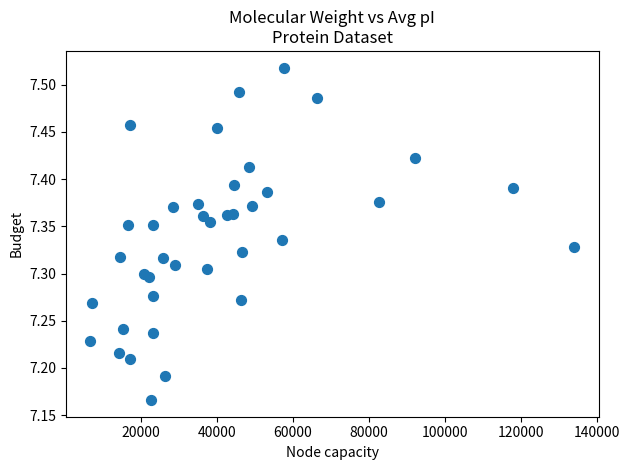

What is the range of Y values (max minus min)?

0.4